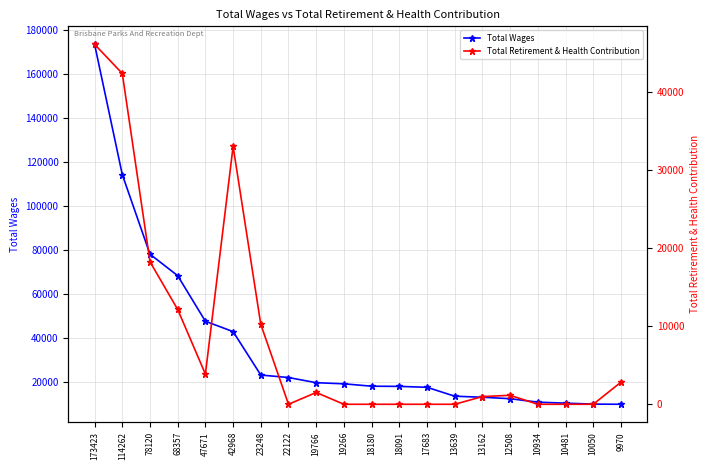

What is the sum of all Total Wages values?

743901